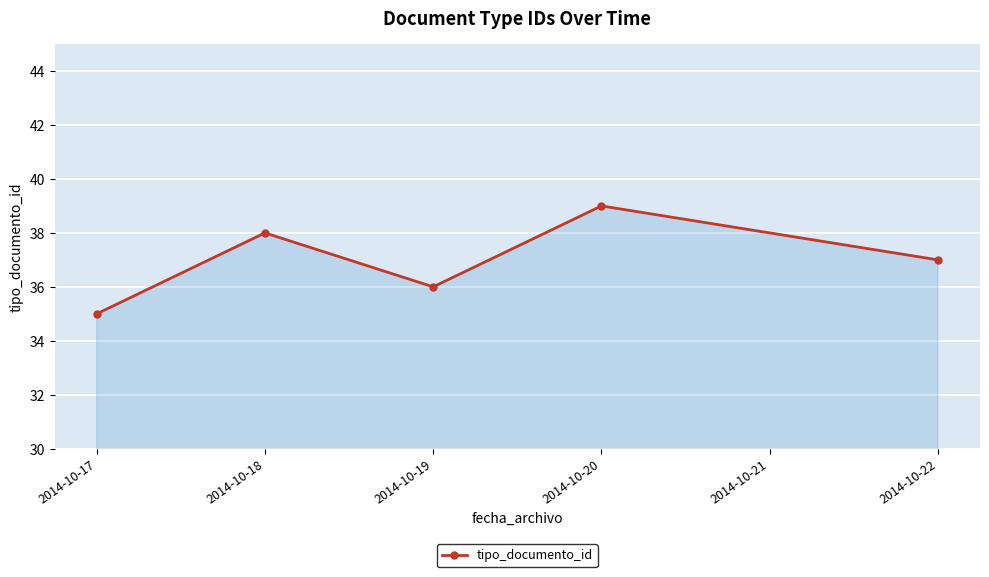

The value at 2014-10-18 is 38. True or false?

True